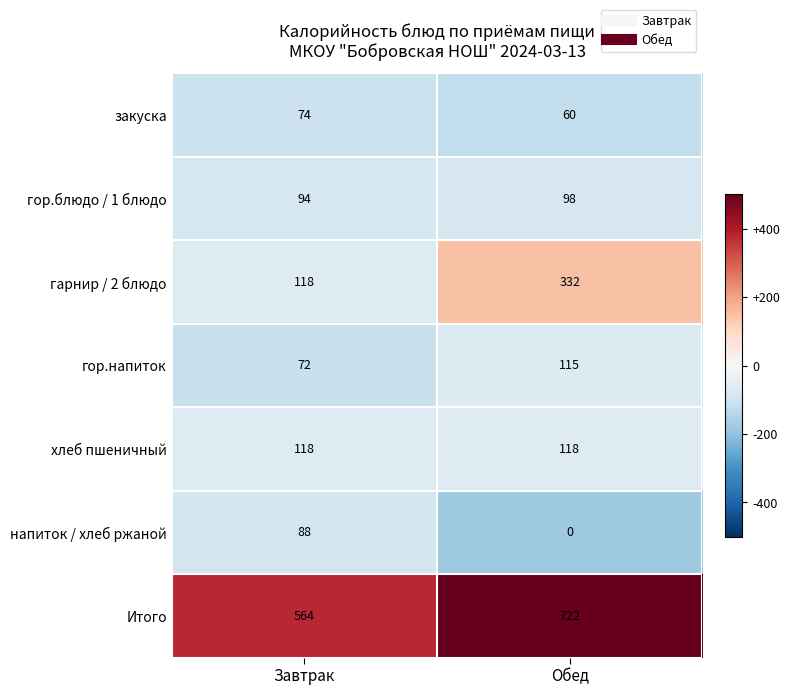

Is it true that Итого equals 564 at Завтрак?

True